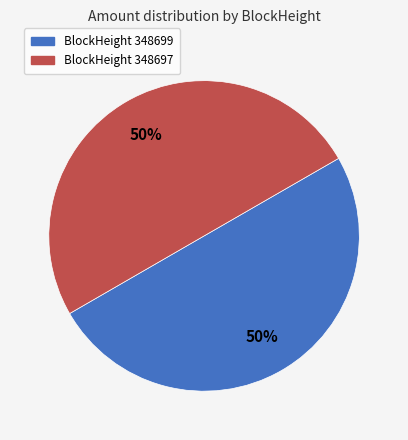

To the nearest percent, what is the average slice percentage?

50%